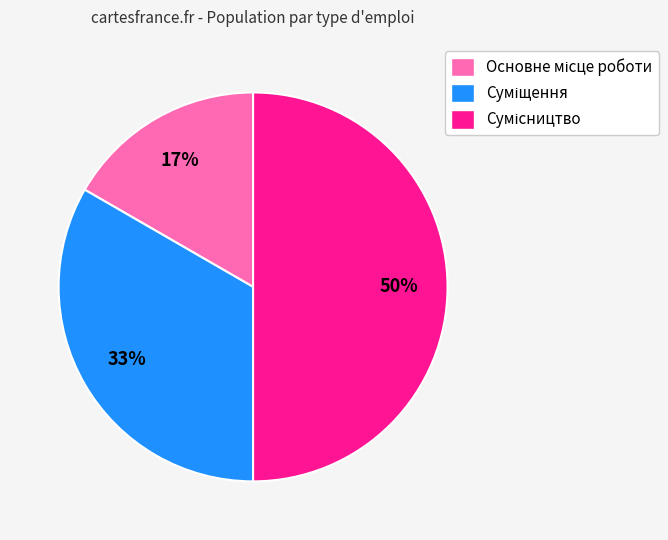

To the nearest percent, what is the average slice percentage?

33%